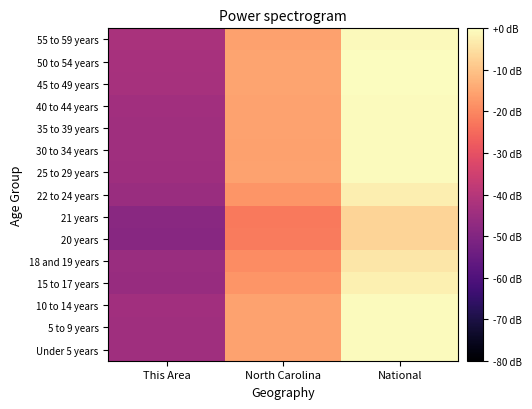

At which category is the sum across all series the highest?

National